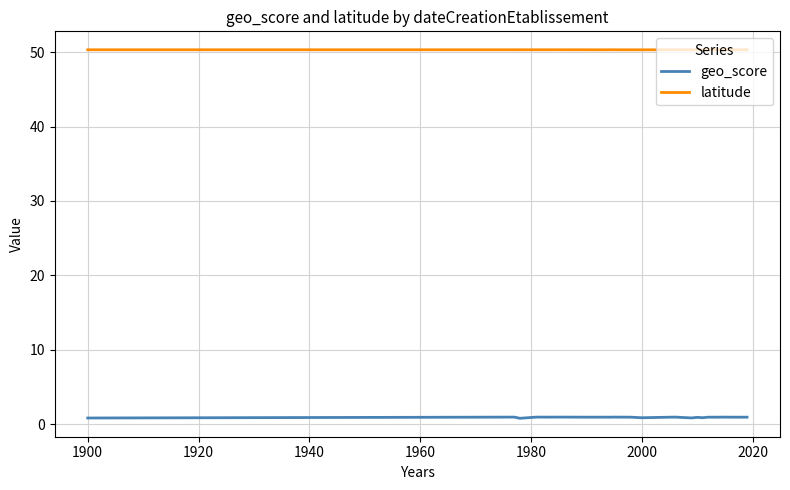

True or false: geo_score and latitude cross at least once.

False